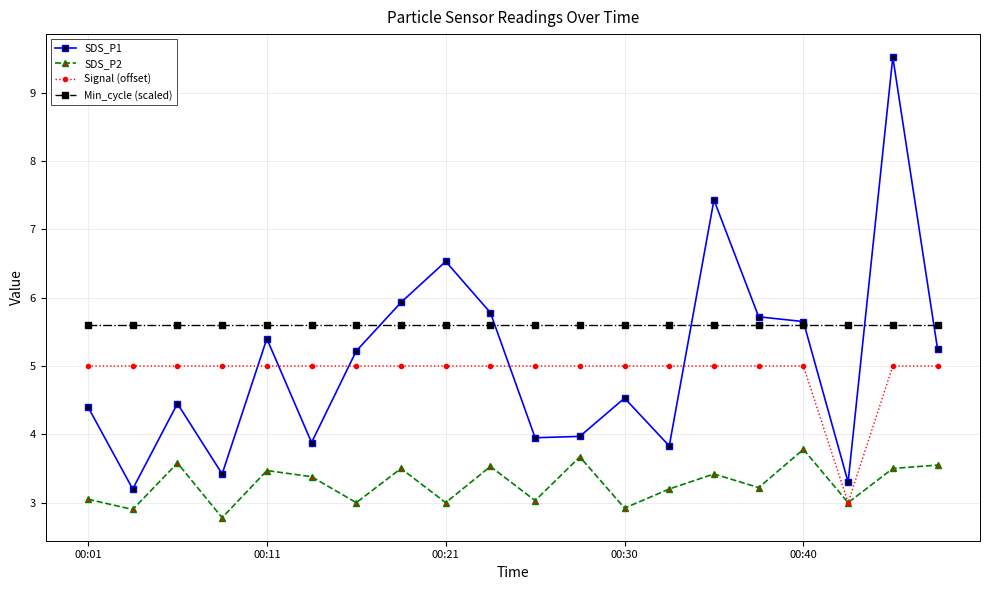

Rank the series by their maximum value, from highest to lowest.

SDS_P1, Min_cycle (scaled), Signal (offset), SDS_P2